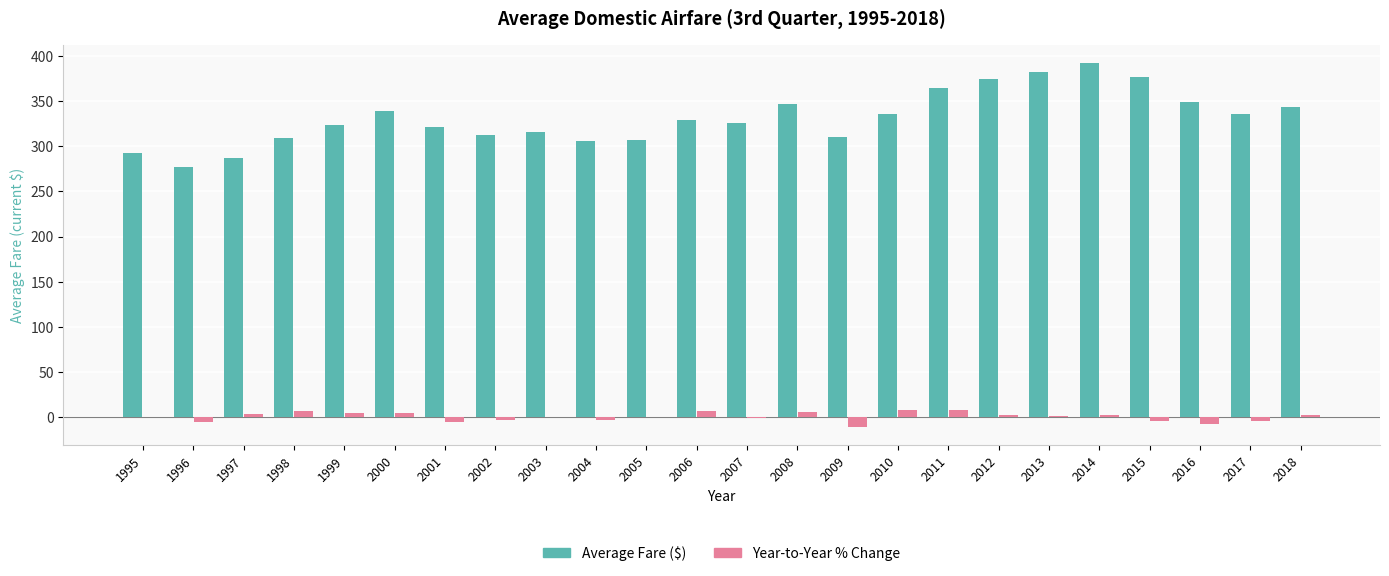

At which label does Average Fare ($) first exceed 328?

2000